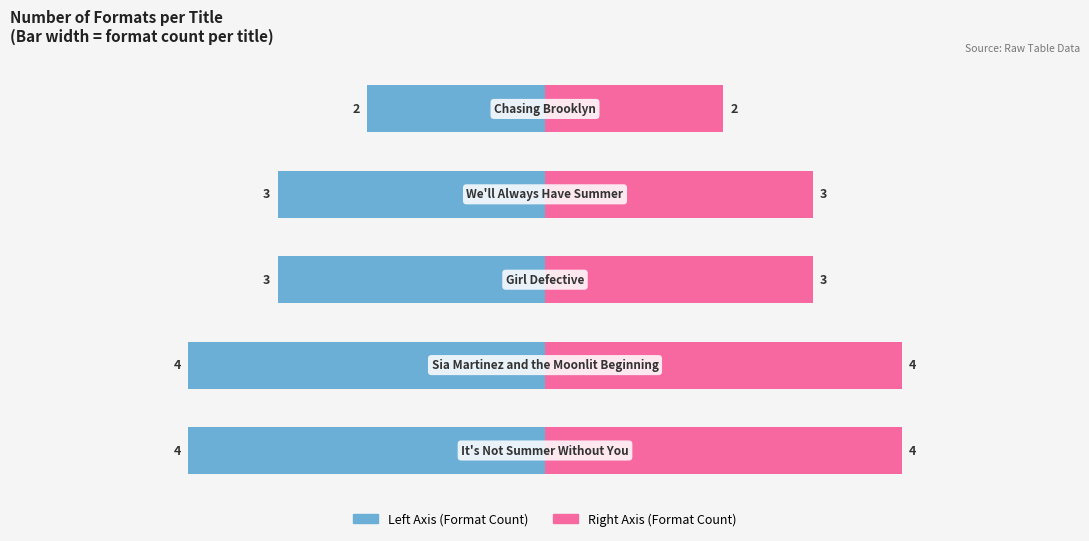

Reading right to left, list all the values displayed in this chart.

Format Count (Left): -2	-3	-3	-4	-4
Format Count (Right): 2	3	3	4	4